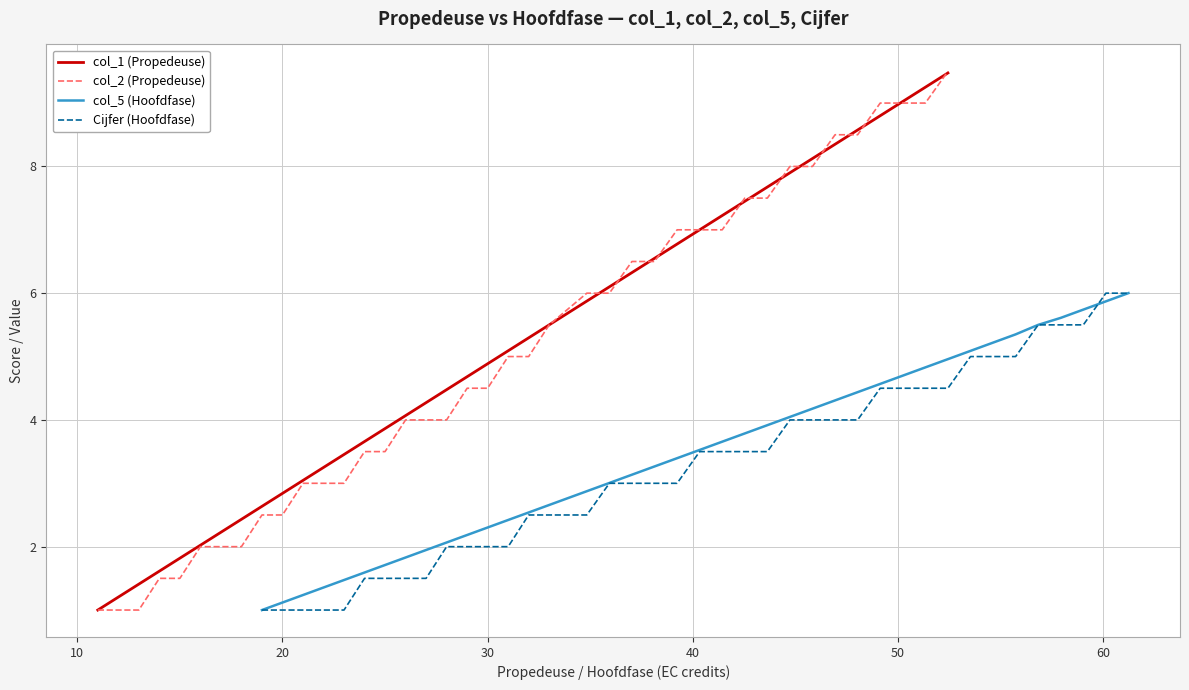

Is it true that Cijfer (Hoofdfase) equals 5.5 at 21?

False